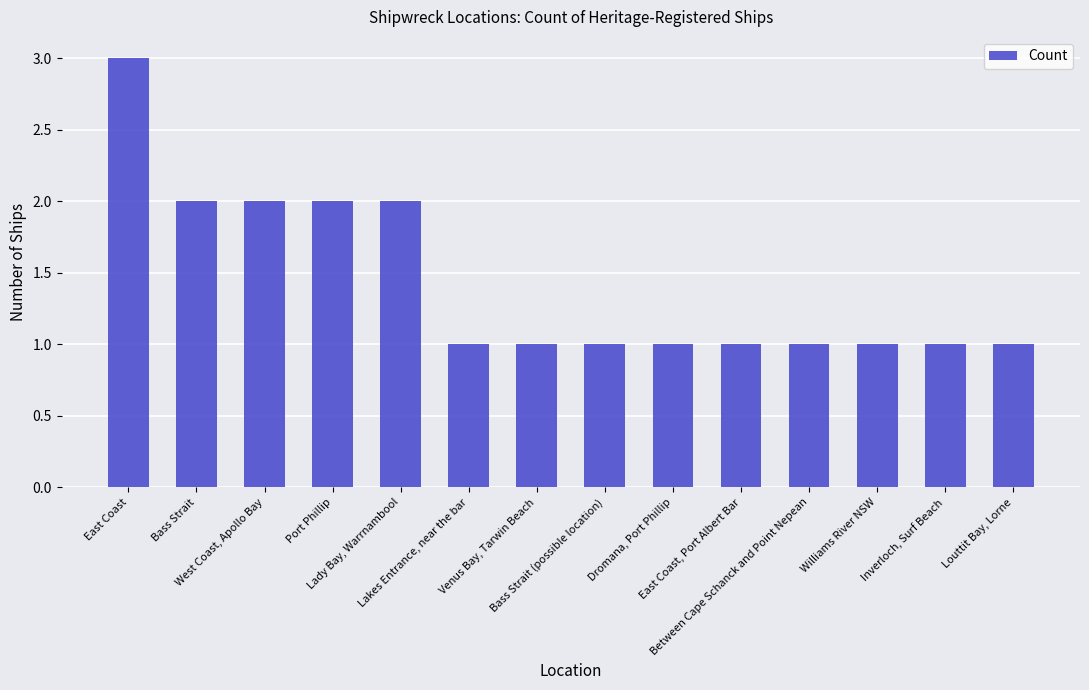

What position from the right is Venus Bay, Tarwin Beach?

8